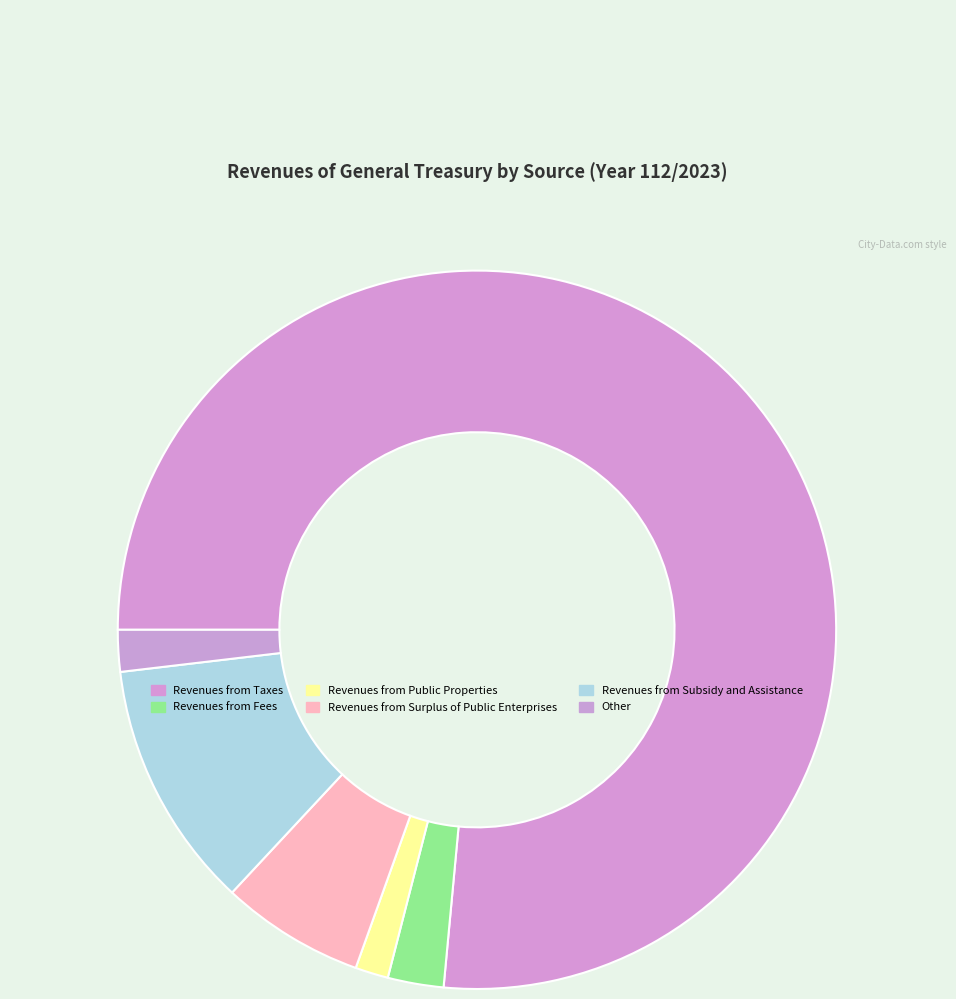

Is it true that Revenues from Subsidy and Assistance is 26% of the pie?

False